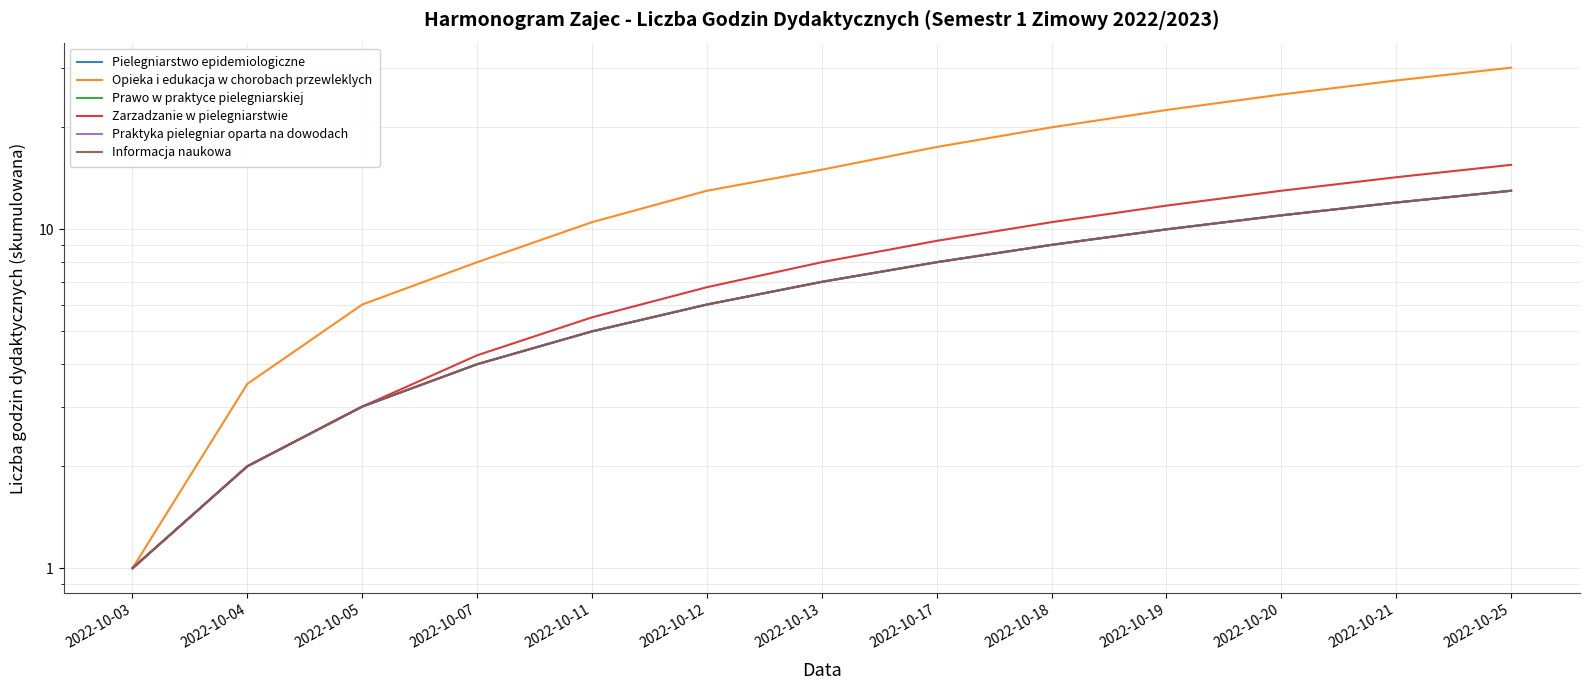

True or false: Opieka i edukacja w chorobach przewleklych has a value of 13.0 at 2022-10-12.

True